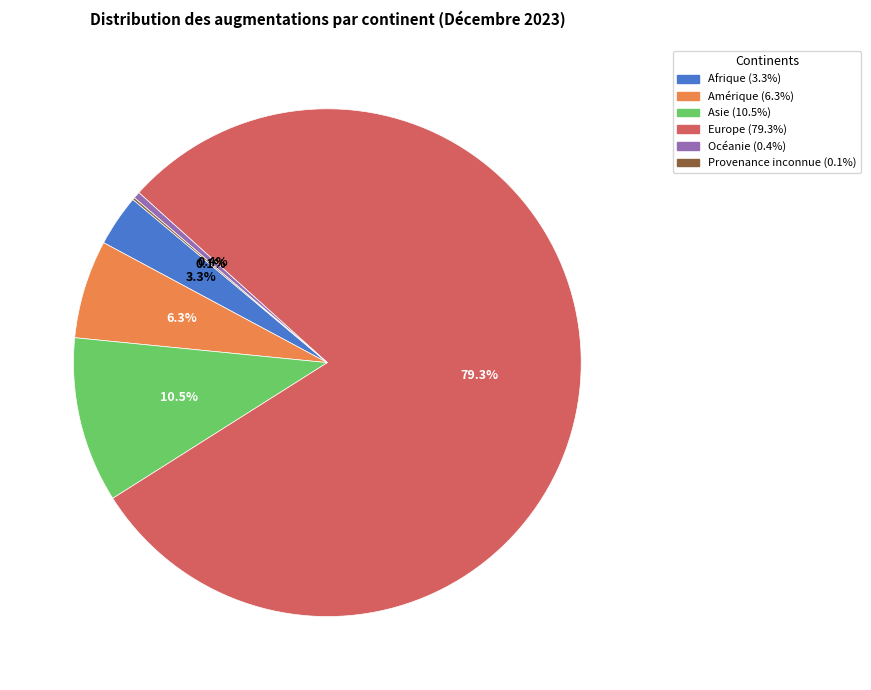

What is the largest slice in the pie chart?

Europe